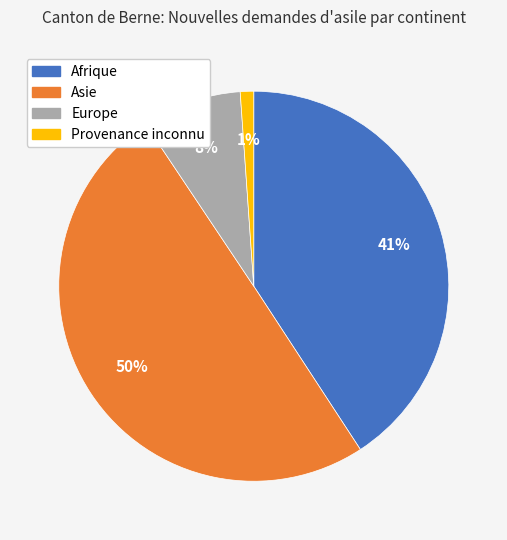

The Europe slice represents 8% of the pie. True or false?

True